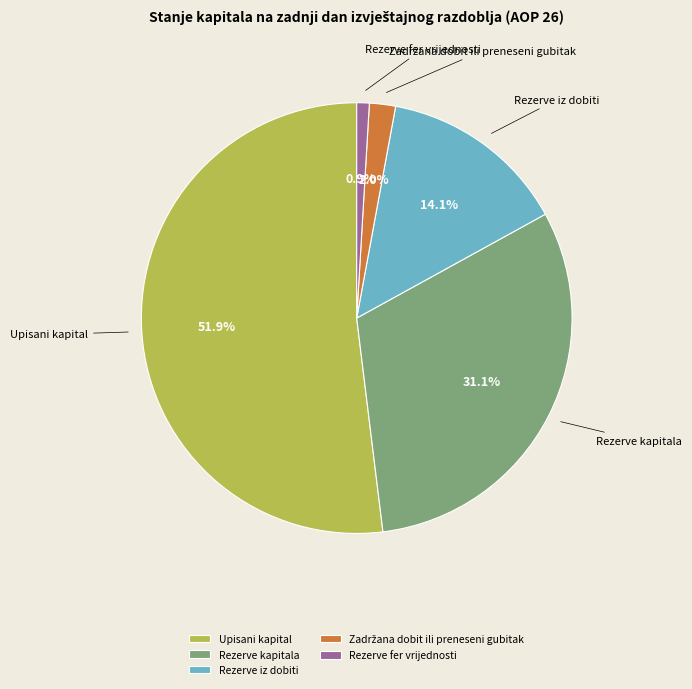

Which category has the biggest portion of the pie?

Upisani kapital